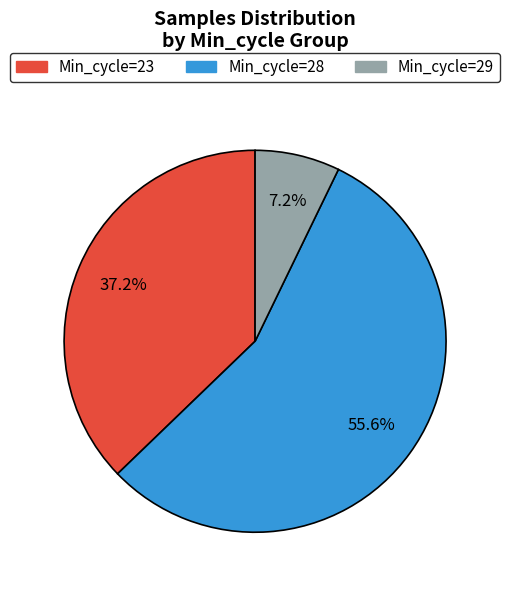

Which category has the smallest portion of the pie?

Min_cycle=29